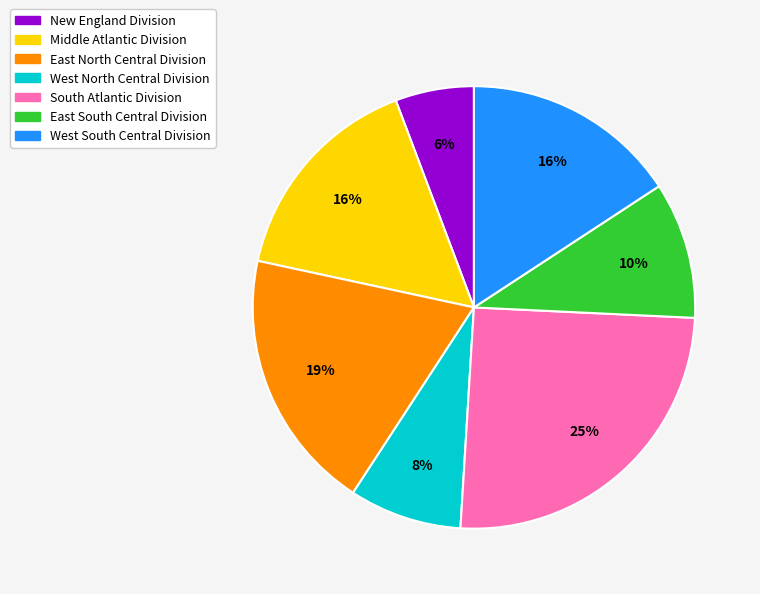

Do West South Central Division and East North Central Division together represent more than half of the pie?

No